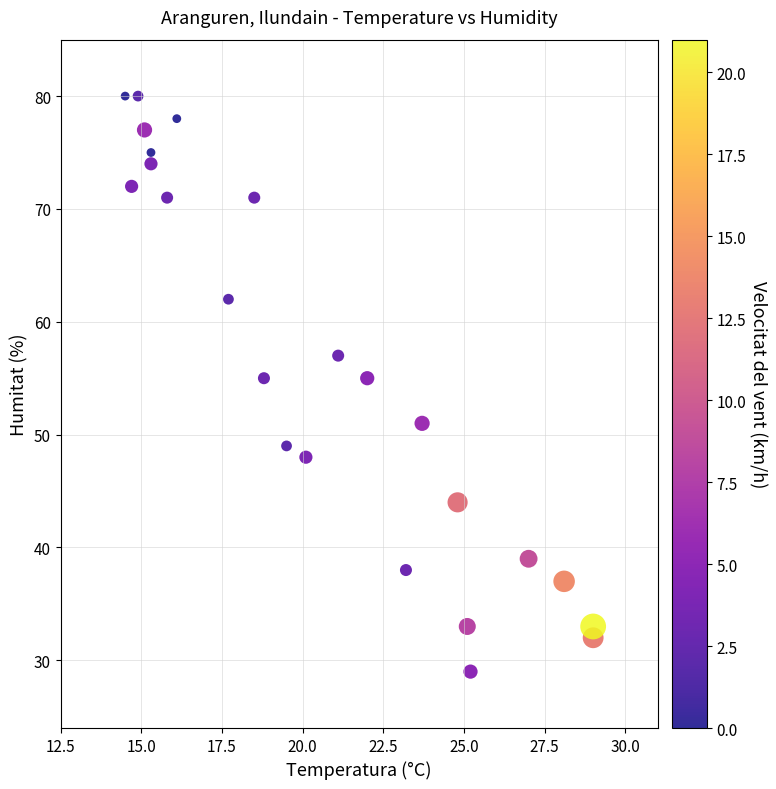

What is the range of Y values (max minus min)?

51